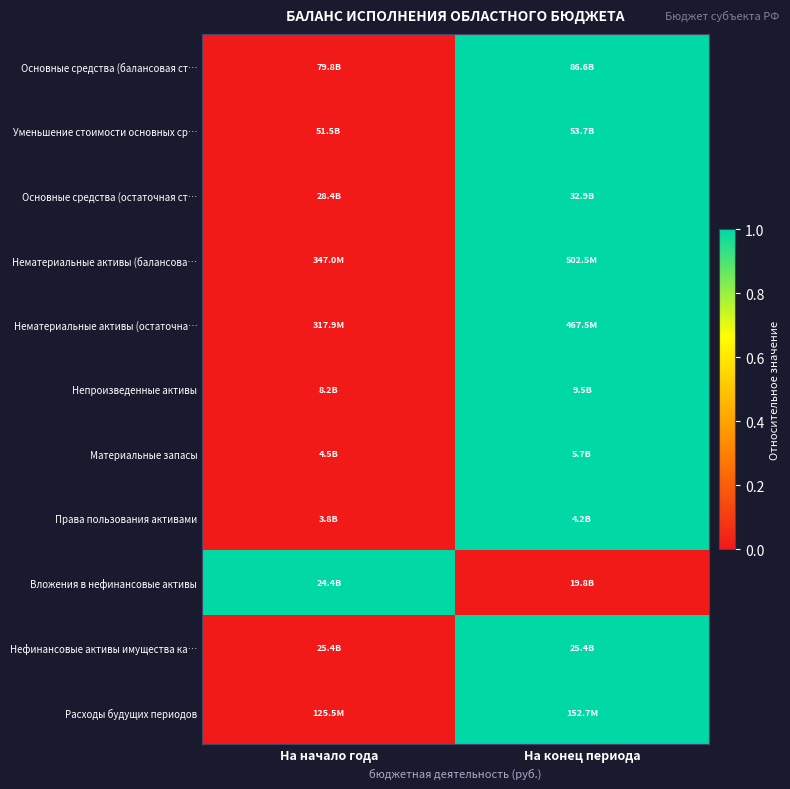

At how many categories does at least one series exceed 0?

2